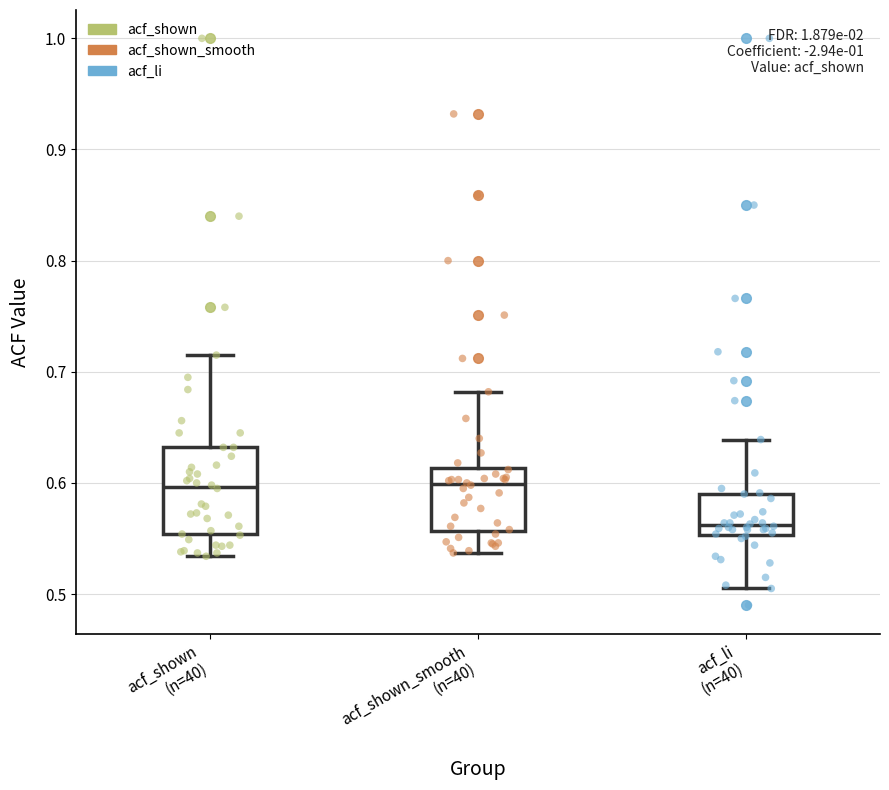

Reading left to right, transcribe this box plot: for each box, give where its median line is, the range the box spans, and where its two whiskers end, as read against the y-axis. The values are not printed on the chart, so give them approximately, as read against the axis.

acf_shown (n=40): median 0.60, box 0.55 to 0.63, whiskers 0.53 to 0.72
acf_shown_smooth (n=40): median 0.60, box 0.56 to 0.61, whiskers 0.54 to 0.68
acf_li (n=40): median 0.56, box 0.55 to 0.59, whiskers 0.51 to 0.64